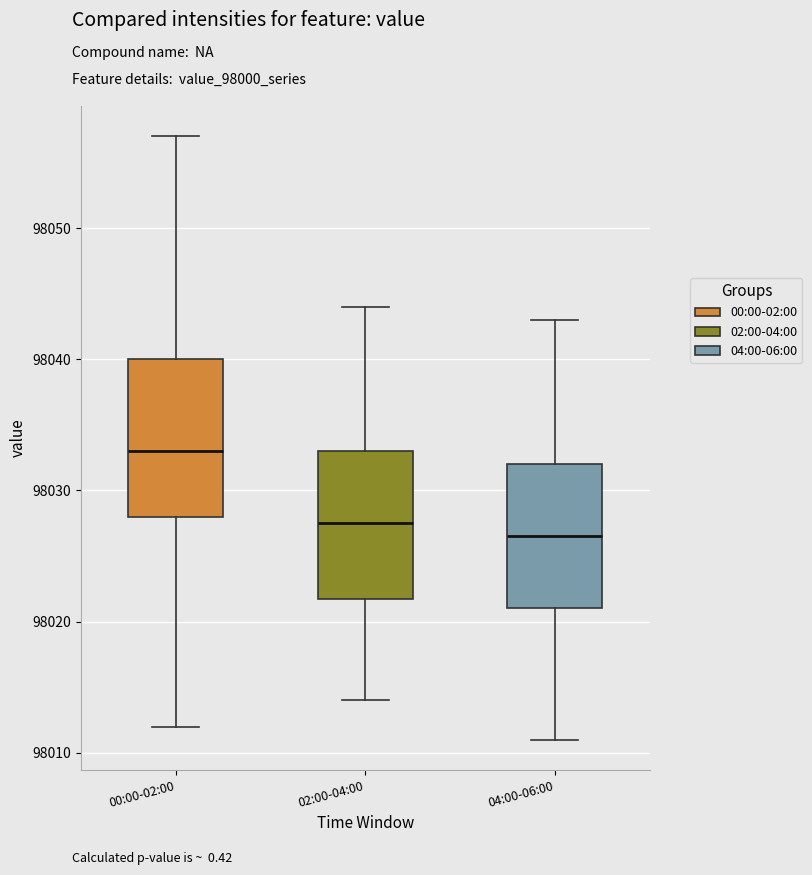

Reading left to right, read every box against the y-axis: the position of its median line, the range the box covers, and the ends of its whiskers. The values are not printed on the chart, so give them approximately, as read against the axis.

00:00-02:00: median 98033, box 98028 to 98040, whiskers 98012 to 98057
02:00-04:00: median 98028, box 98022 to 98033, whiskers 98014 to 98044
04:00-06:00: median 98027, box 98021 to 98032, whiskers 98011 to 98043